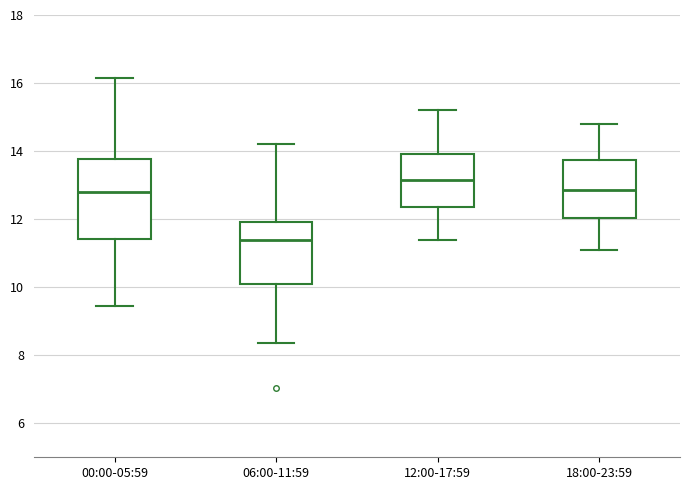

Which box has the lowest median line?

06:00-11:59